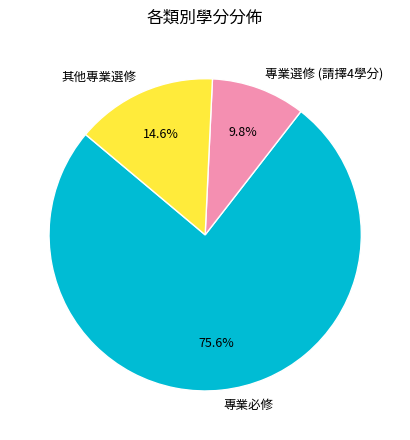

Combined, do 其他專業選修 and 專業選修 (請擇4學分) account for over 50%?

No